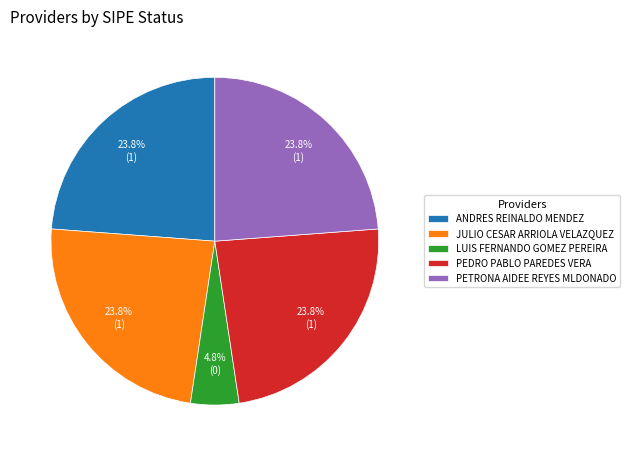

Does PETRONA AIDEE REYES MLDONADO account for over 50% of the chart?

No